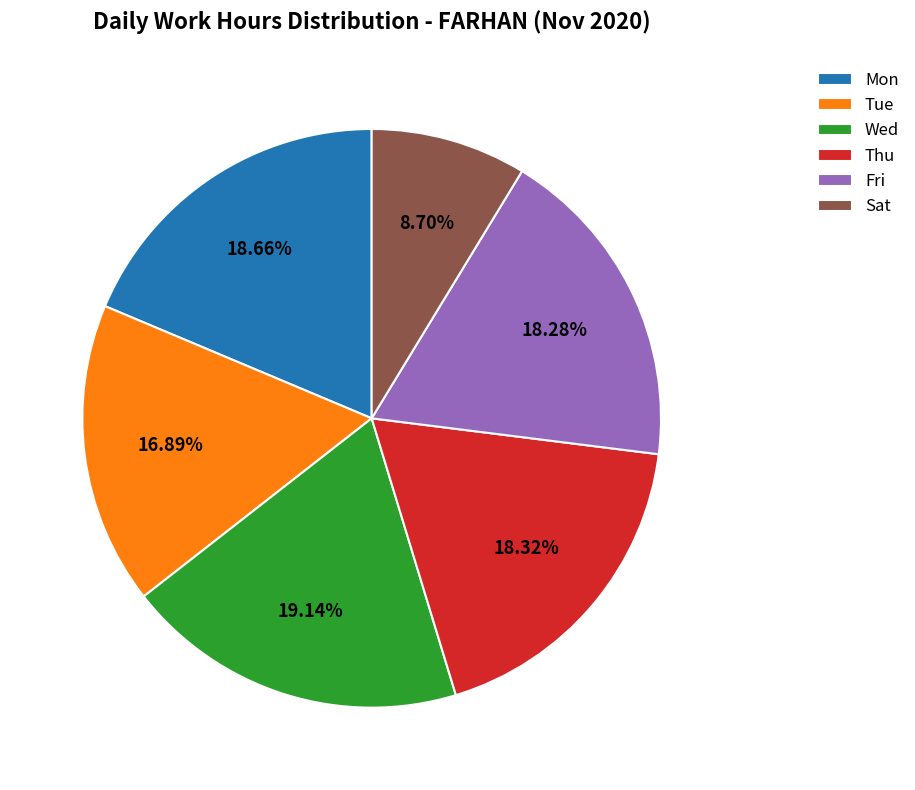

Is the sum of Tue and Sat greater than half?

No